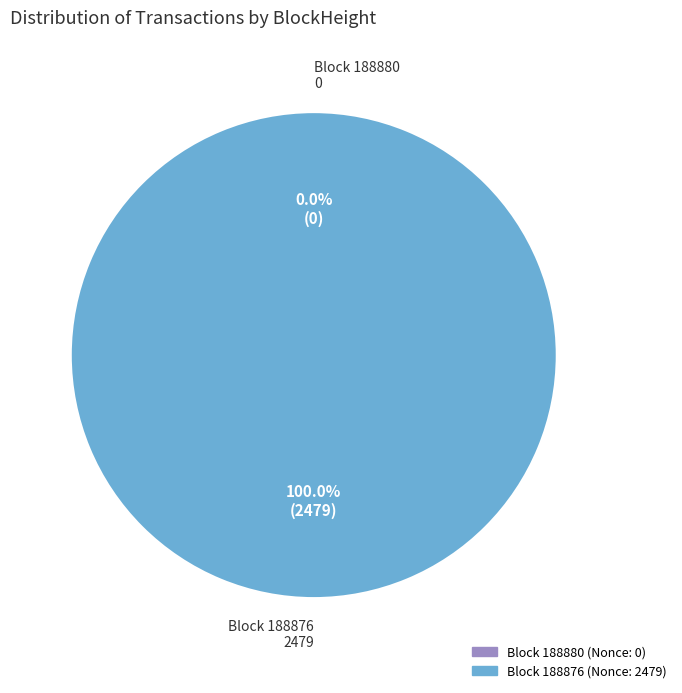

How many slices are in this pie chart?

2